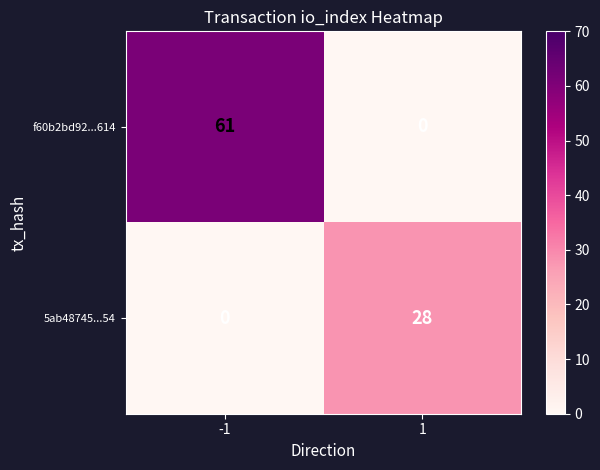

How many categories are shown in the chart?

2